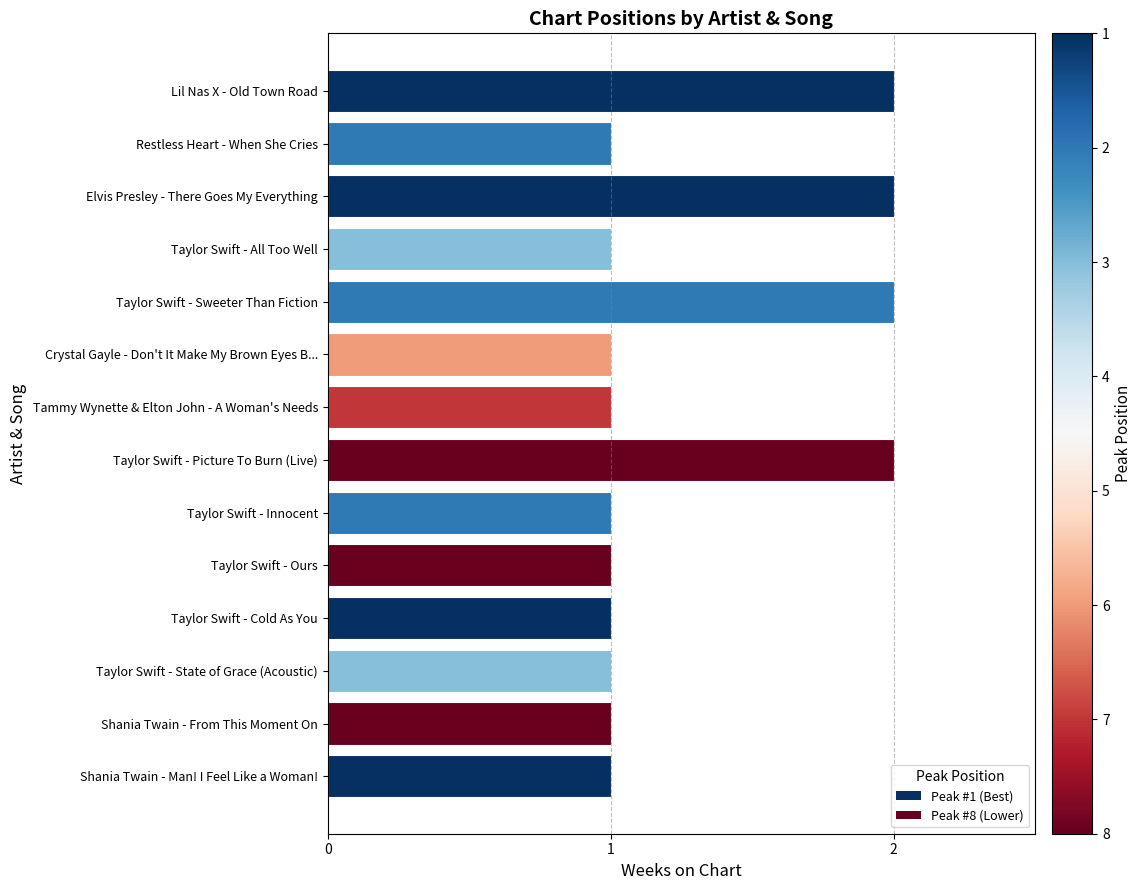

How many bars are there in total?

14